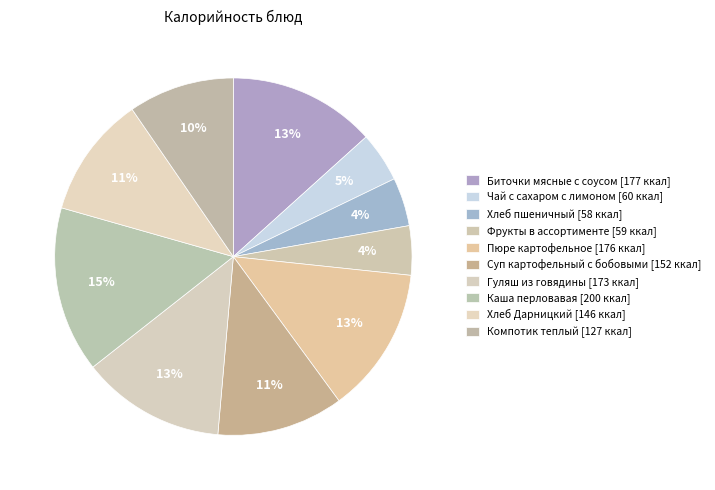

Count the number of slices in the pie.

10